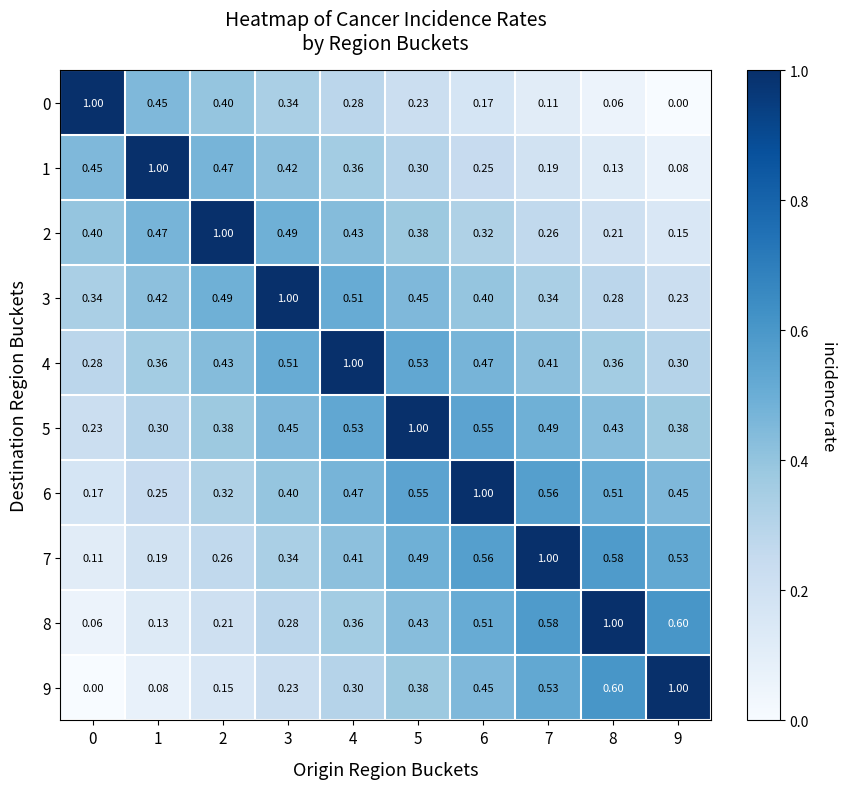

Is the value of 5 at 4 greater than the value of 9 at 4?

Yes